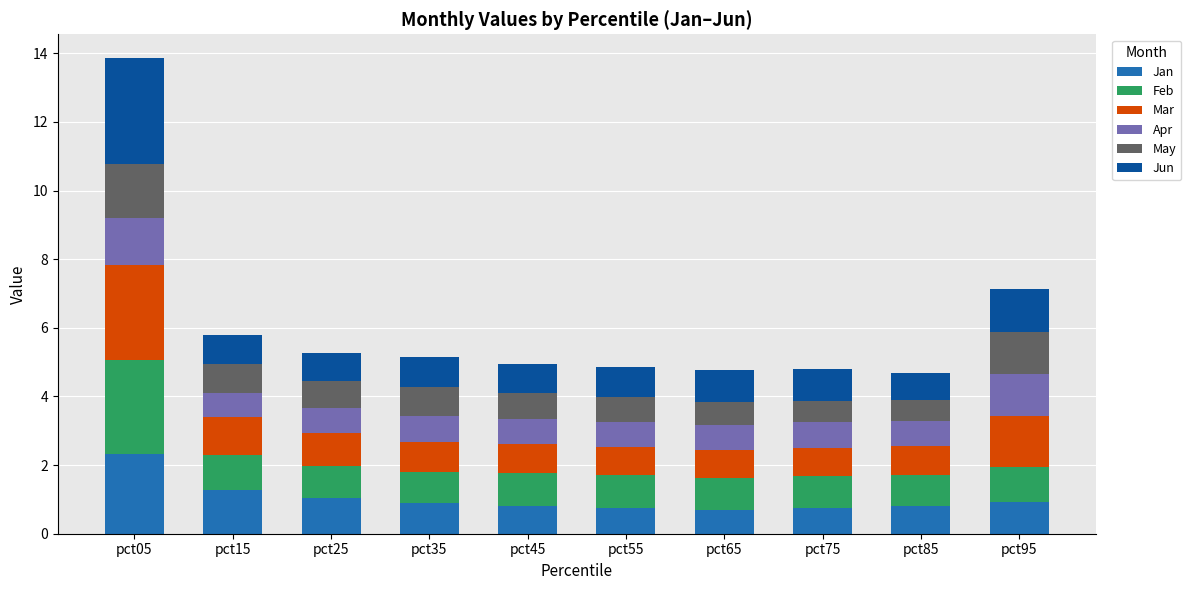

True or false: Jan has a value of 0.9 at pct35.

True